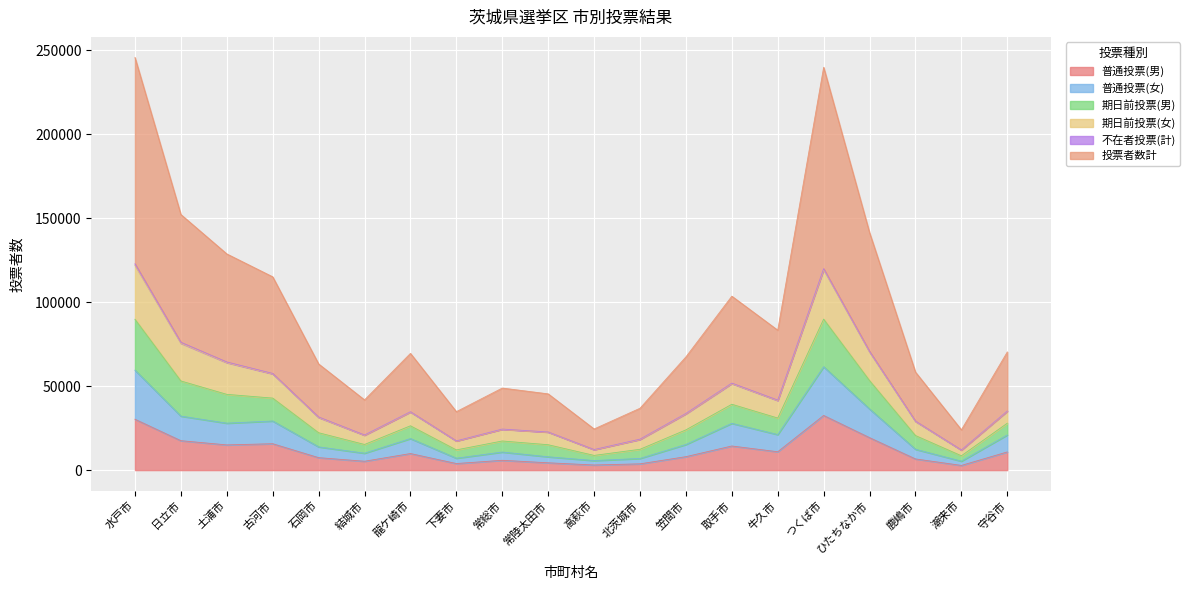

Which category has the highest value across all series?

水戸市